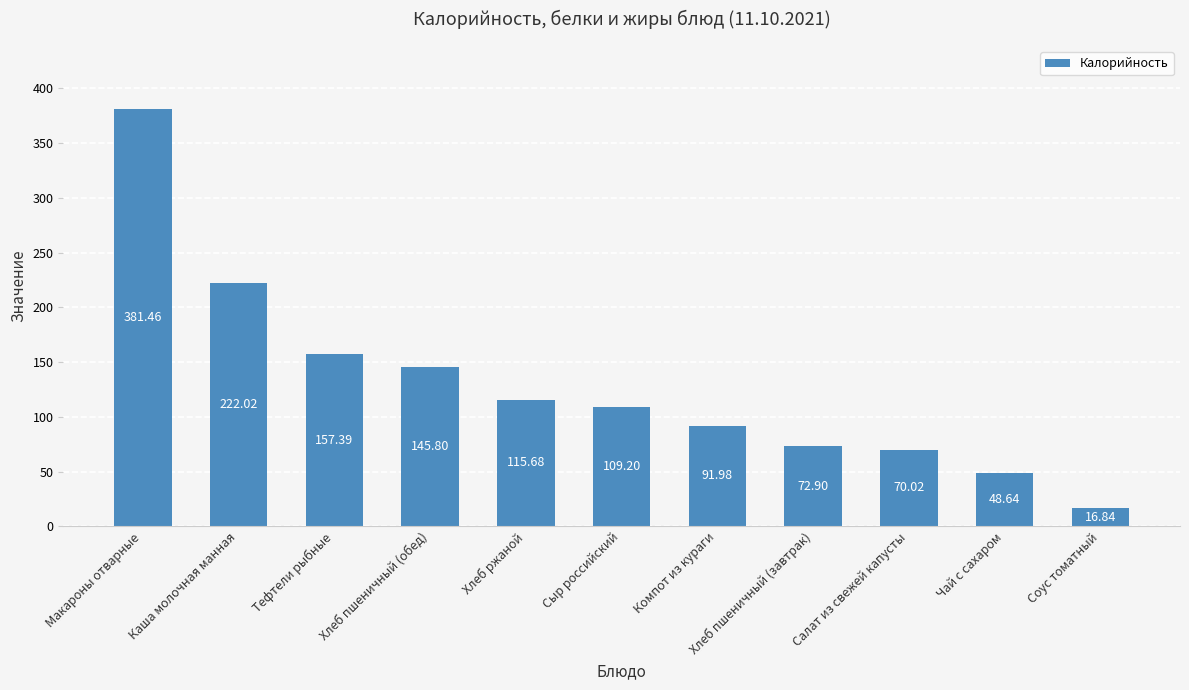

Reading right to left, extract all data points from this chart.

Соус томатный=16.8	Чай с сахаром=48.6	Салат из свежей капусты=70.0	Хлеб пшеничный (завтрак)=72.9	Компот из кураги=92.0	Сыр российский=109.2	Хлеб ржаной=115.7	Хлеб пшеничный (обед)=145.8	Тефтели рыбные=157.4	Каша молочная манная=222.0	Макароны отварные=381.5